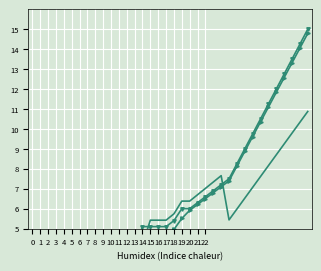

At how many categories does at least one series exceed 1?

32